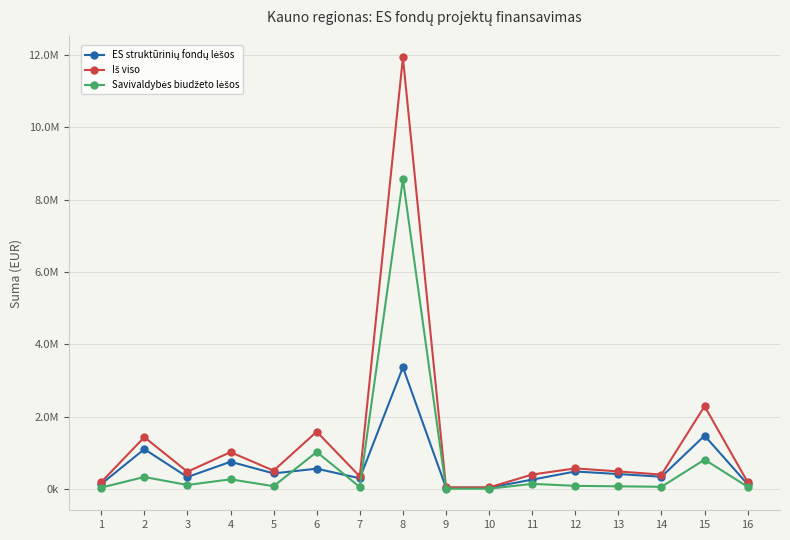

Which category has the highest value in the ES struktūrinių fondų lėšos series?

8